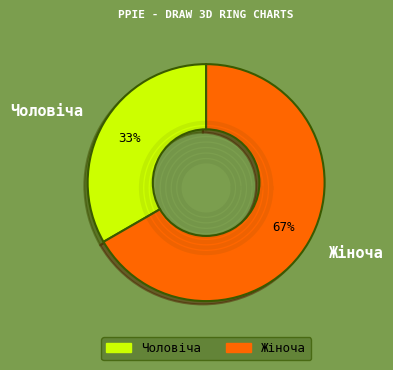

To the nearest percent, what portion does Чоловіча represent?

33%